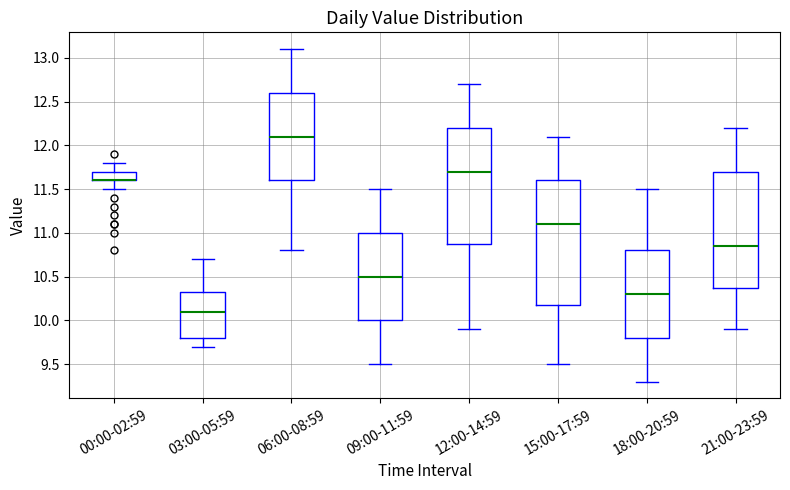

Comparing the boxes themselves (not the whiskers), which one is the tallest?

15:00-17:59